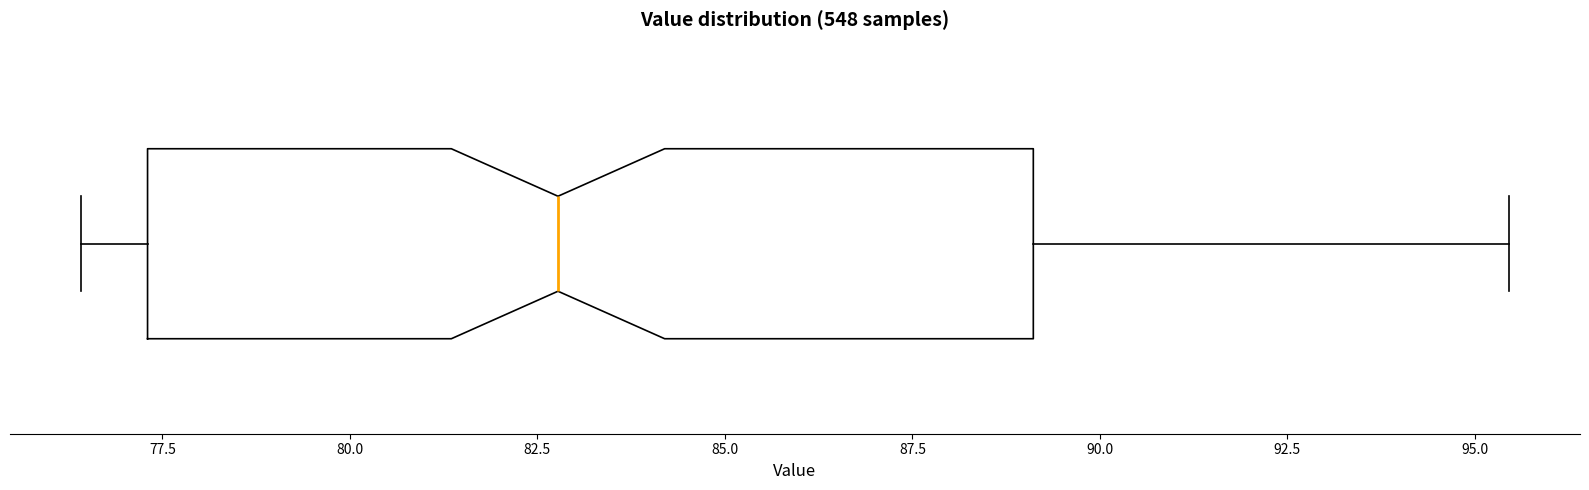

Transcribe this box plot: give where the median line is, the range the box spans, and where the two whiskers end, as read against the x-axis. The values are not printed on the chart, so give them approximately, as read against the axis.

median 83.0, box 77.5 to 89.0, whiskers 76.5 to 95.5